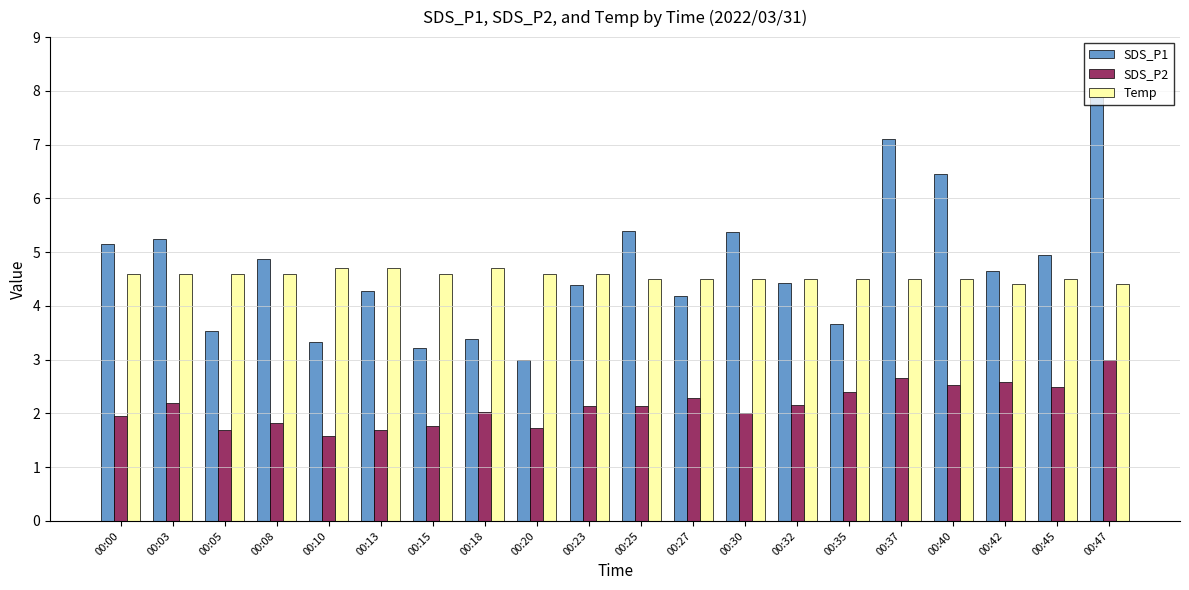

Which series has the widest spread of values?

SDS_P1